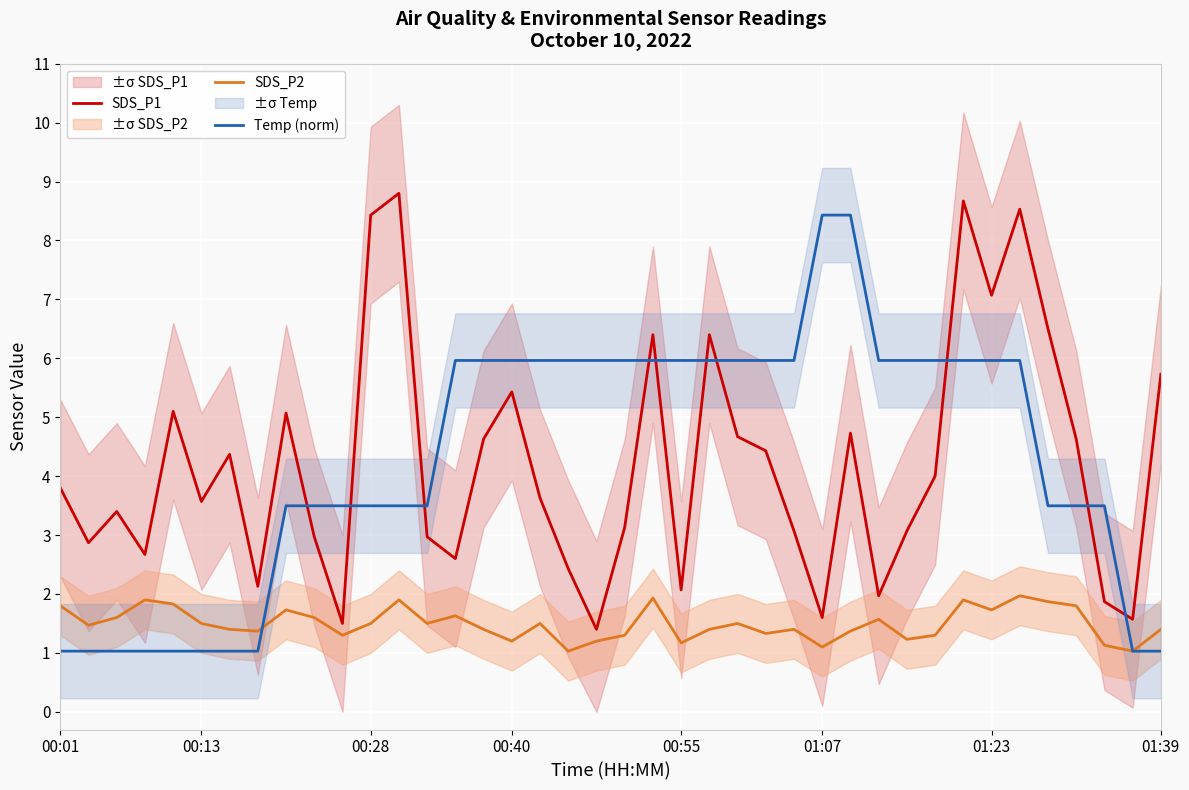

What is the maximum value for SDS_P1?

8.8